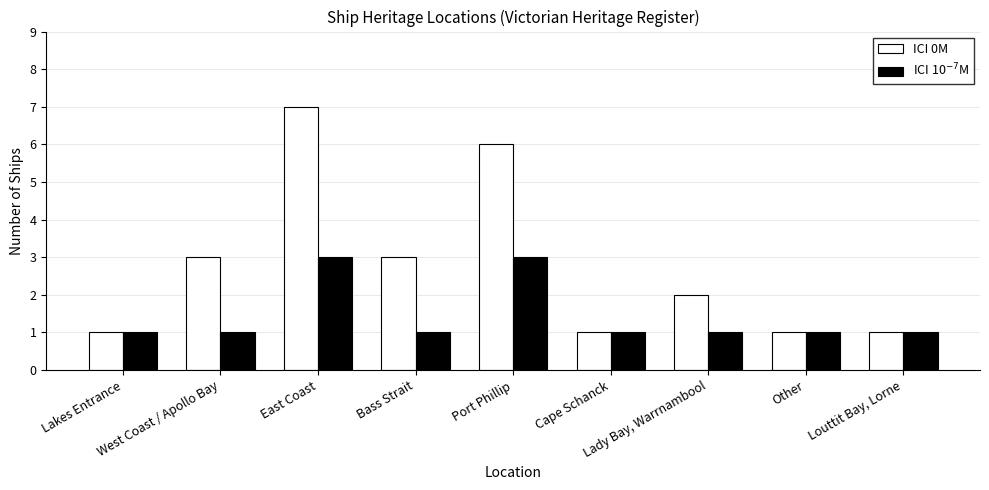

Which series has the largest range (max minus min)?

ICI 0M